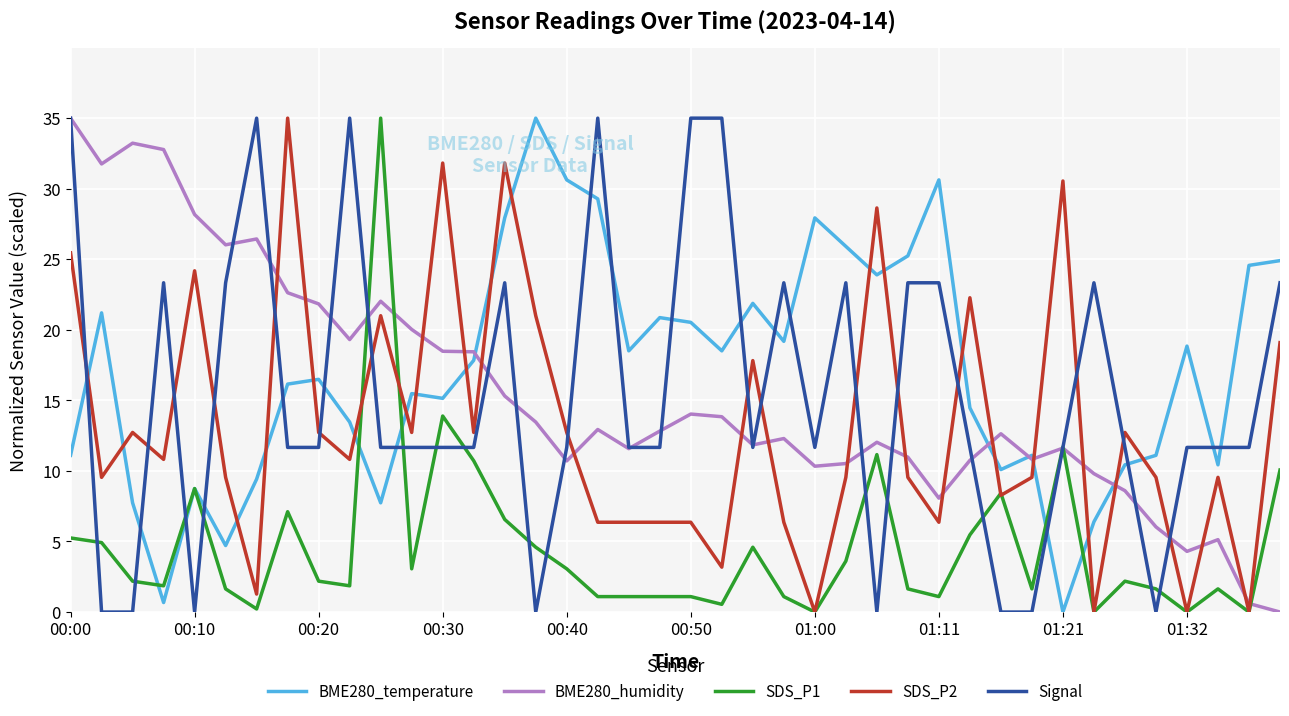

What is the maximum value for SDS_P2?

35.0